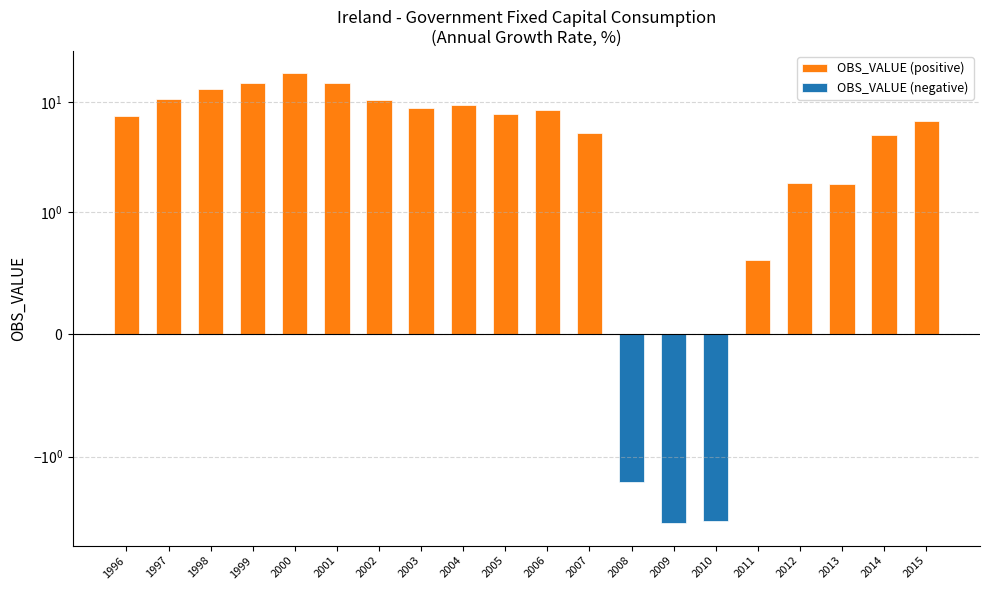

Which category has the lowest value in the OBS_VALUE (negative) series?

2009